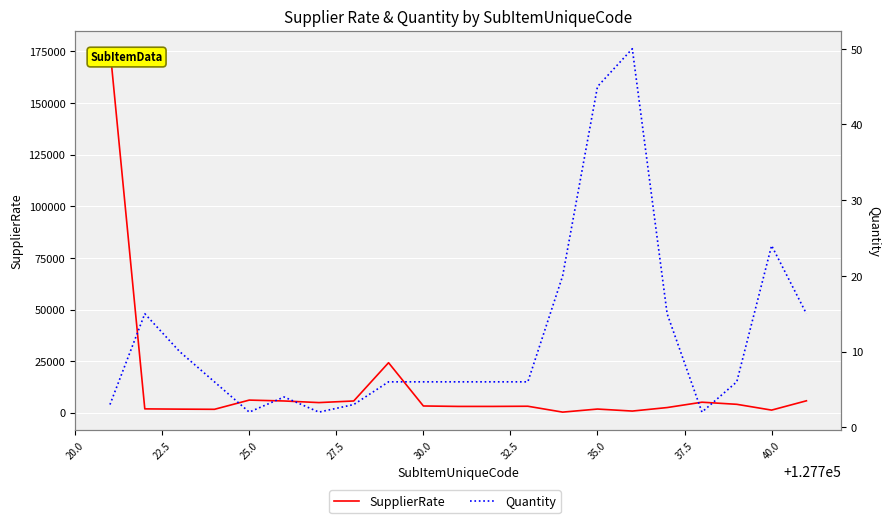

How many data points in SupplierRate are less than 3145?

10